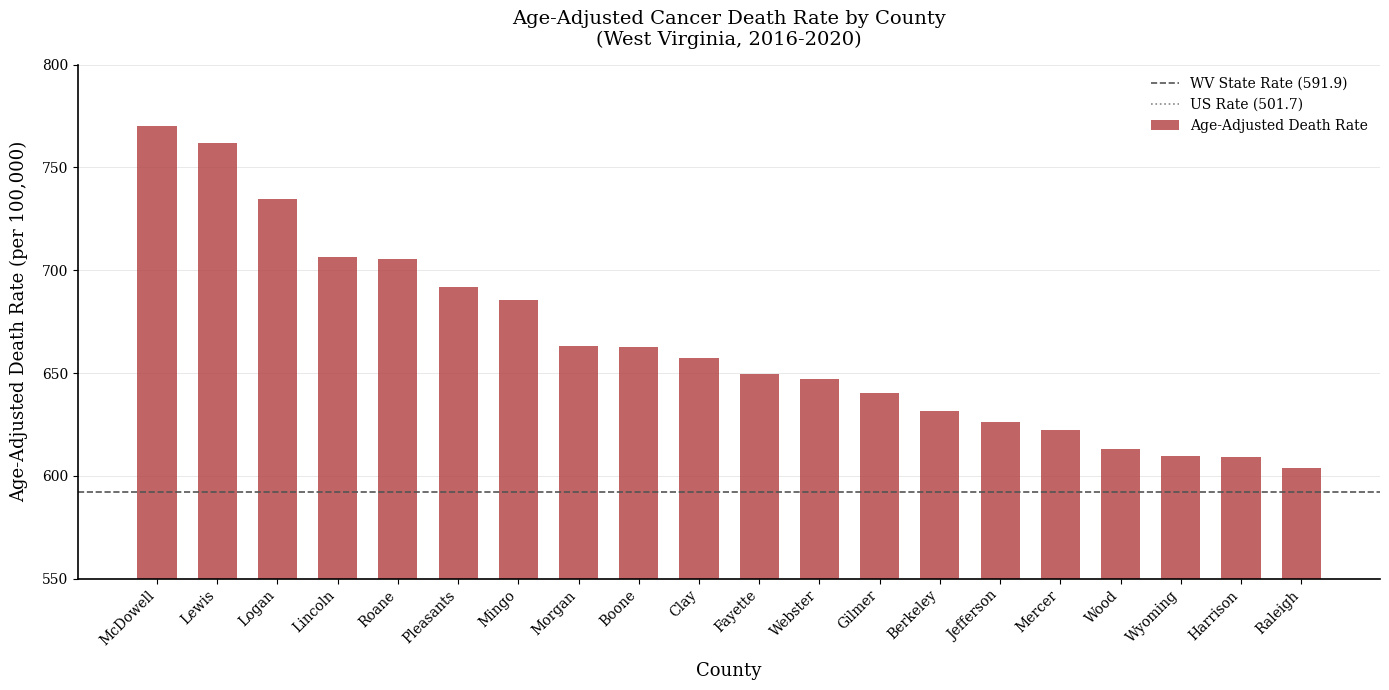

True or false: the data shows 873.1 at Wyoming.

False